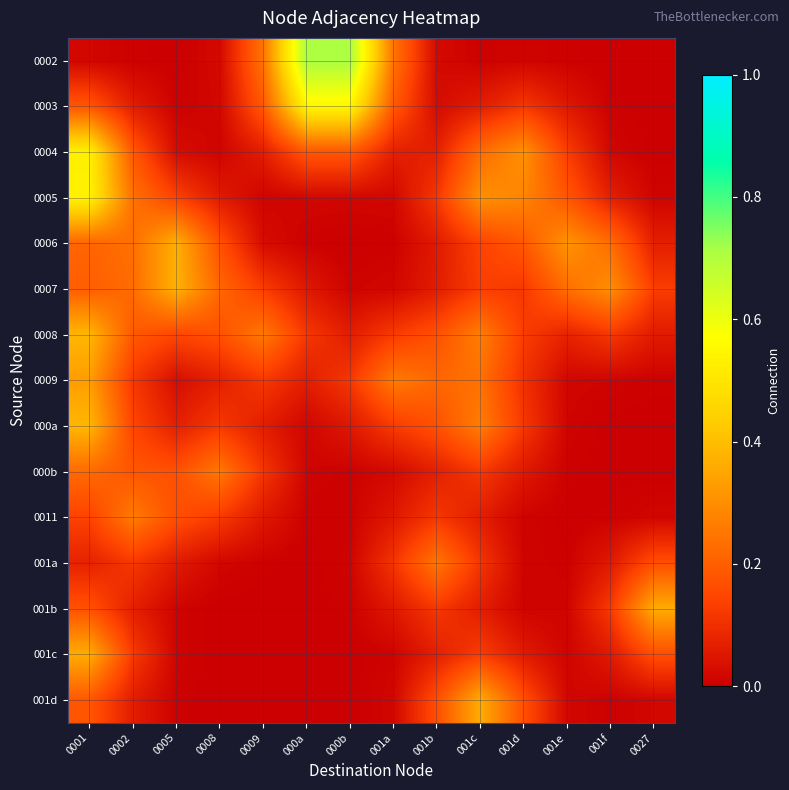

List the series in order of their peak value, highest first.

0002, 0003, 0005, 0004, 0008, 000a, 0007, 0006, 001c, 001d, 001b, 0009, 0011, 000b, 001a